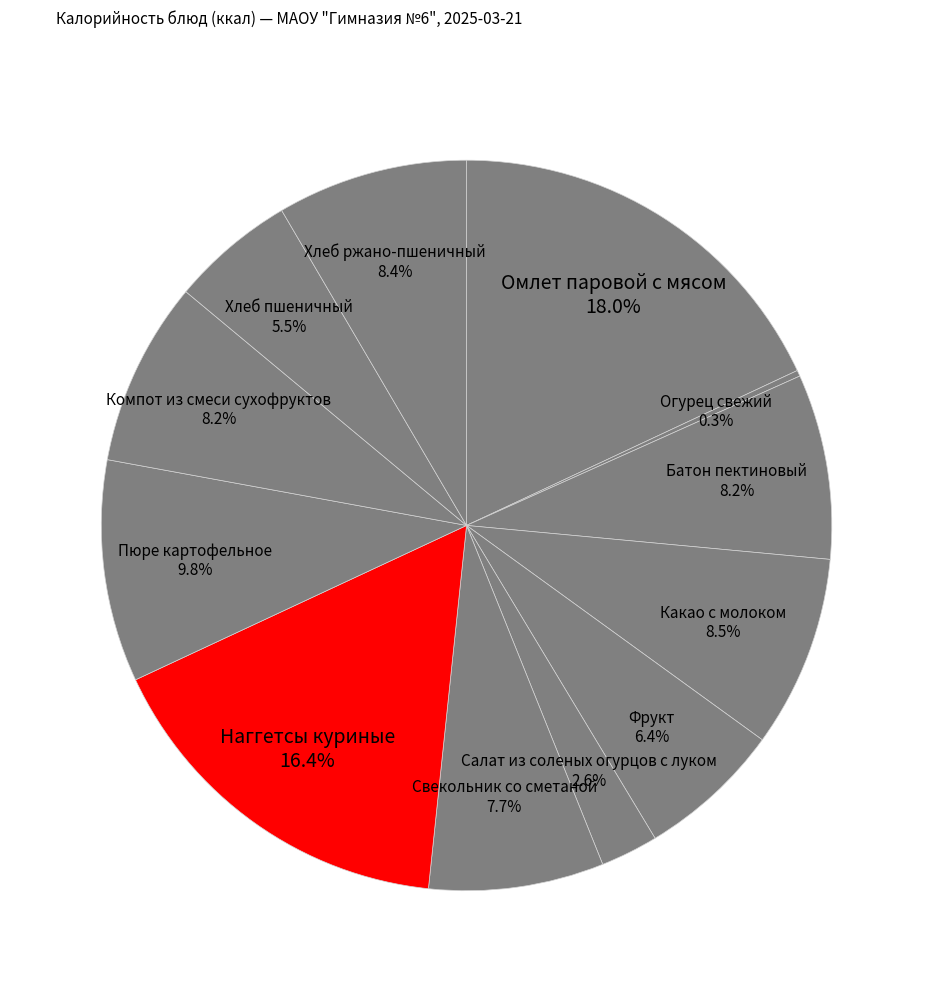

To the nearest percent, what percentage of the pie is Омлет паровой с мясом?

18%